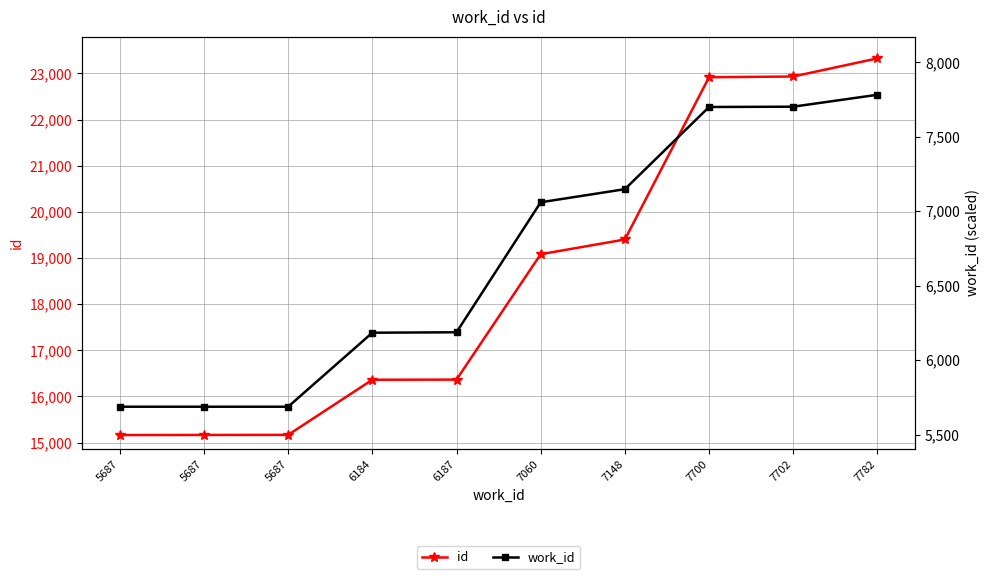

What is the average value of the work_id series?

6682